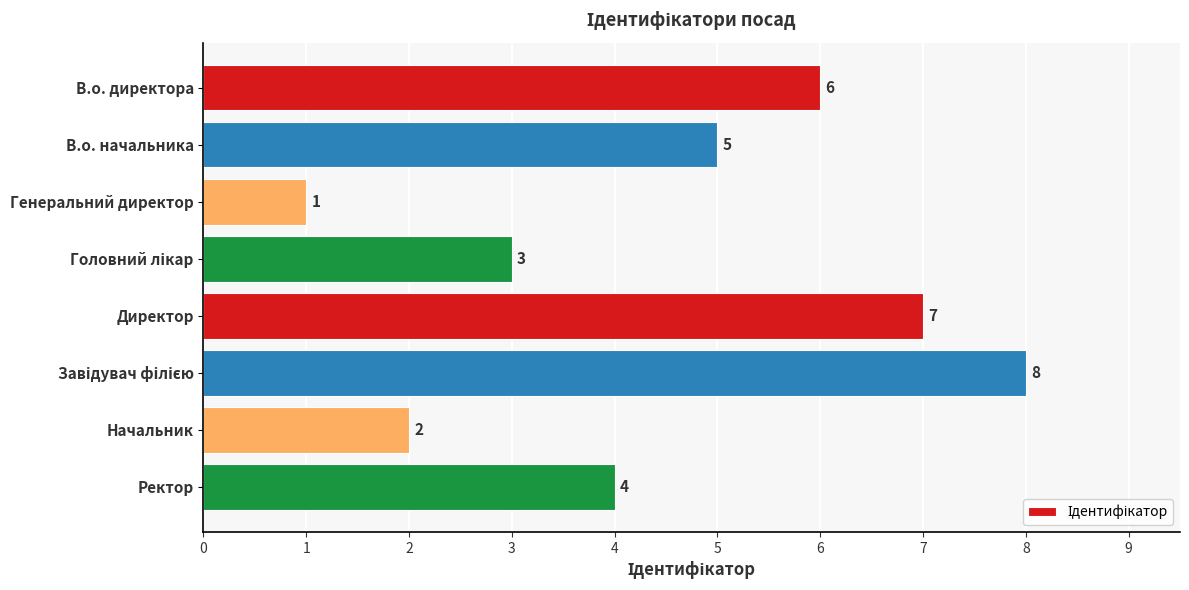

Is it true that the value at Начальник is 1?

False